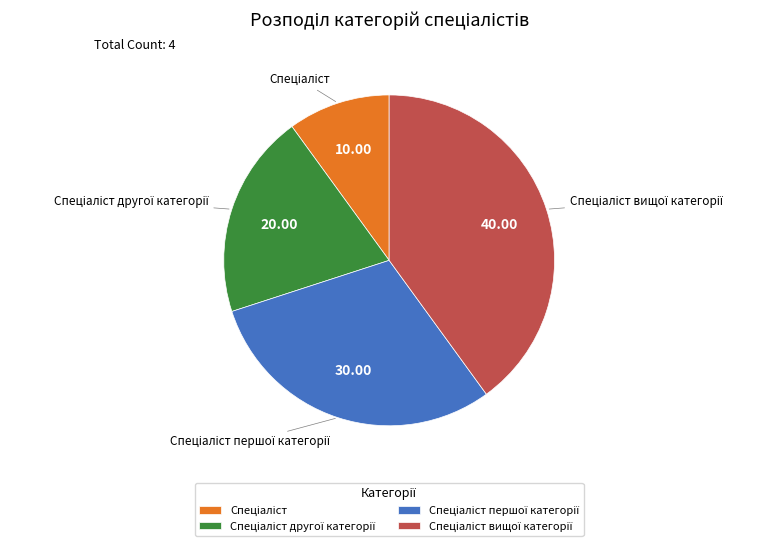

Is there any slice that represents more than half of the pie?

No